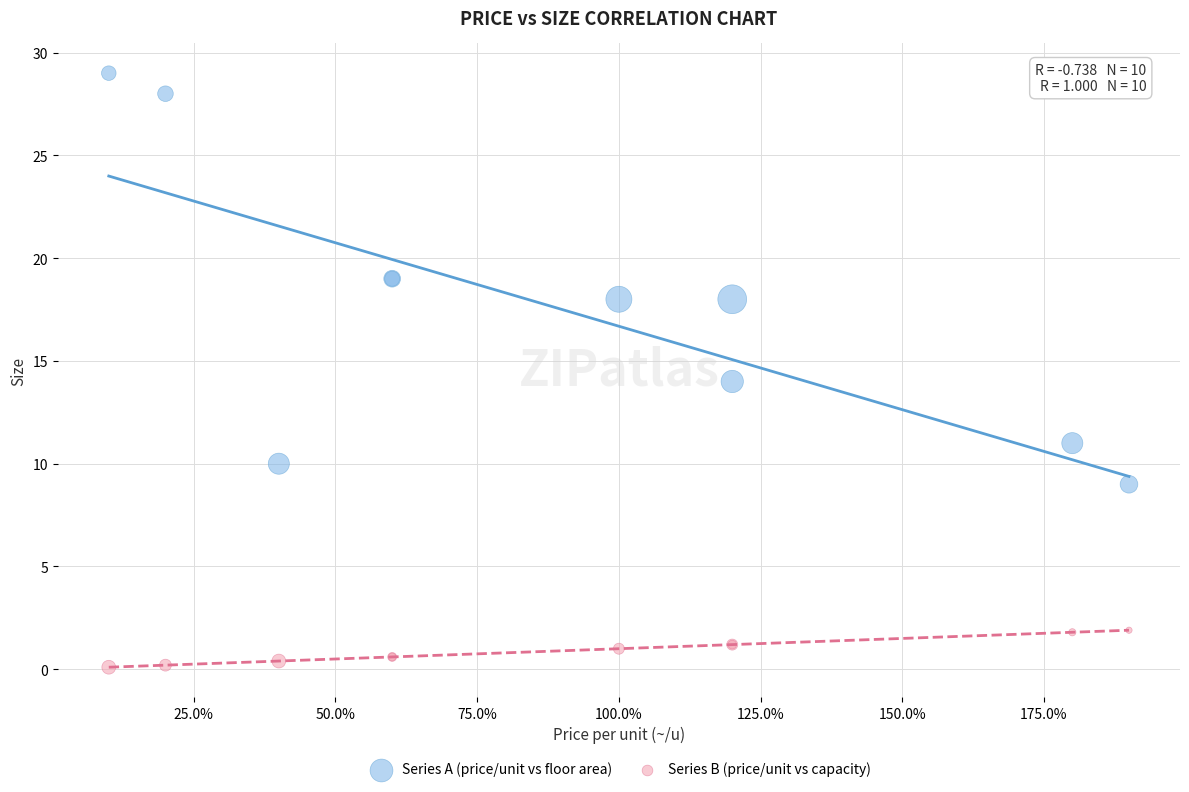

Which series has the largest Y range (max minus min)?

Series A (price/unit vs floor area)